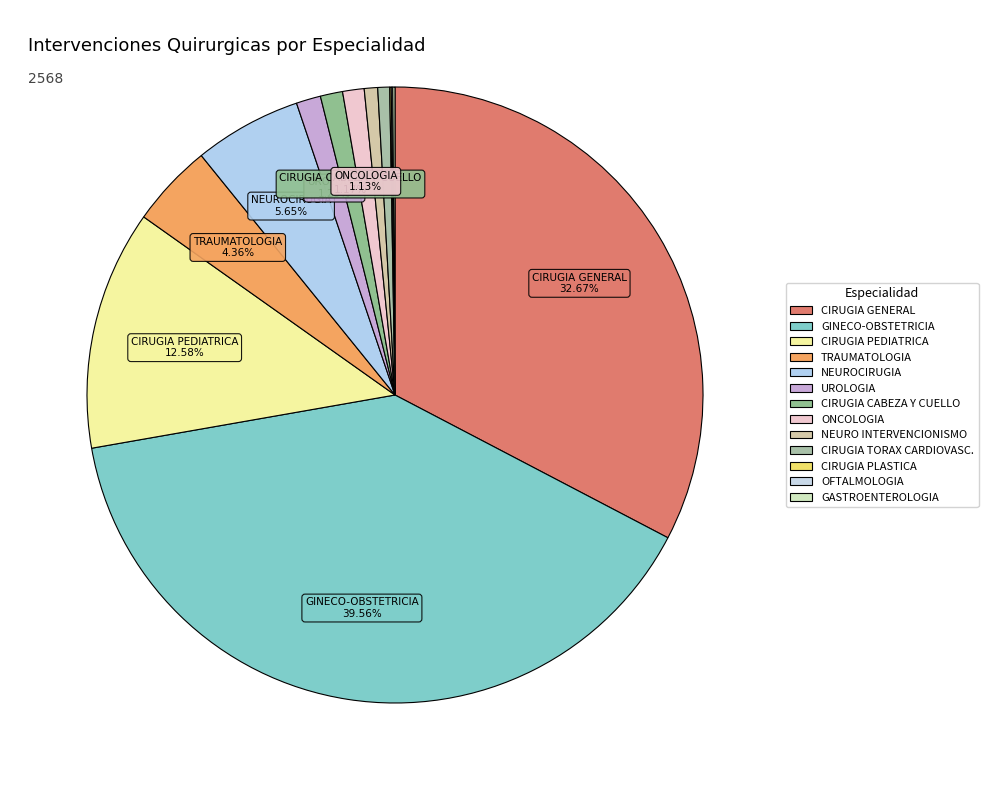

How many segments does this pie chart have?

13